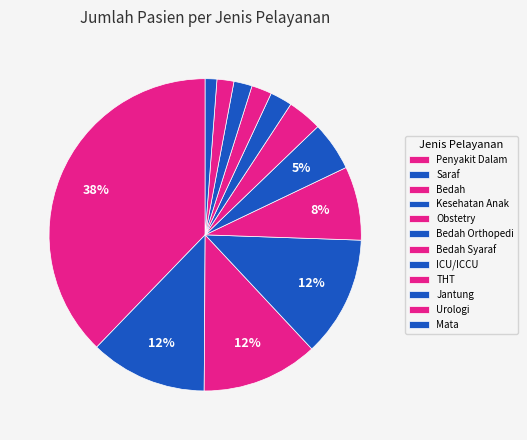

Is there any slice that represents more than half of the pie?

No